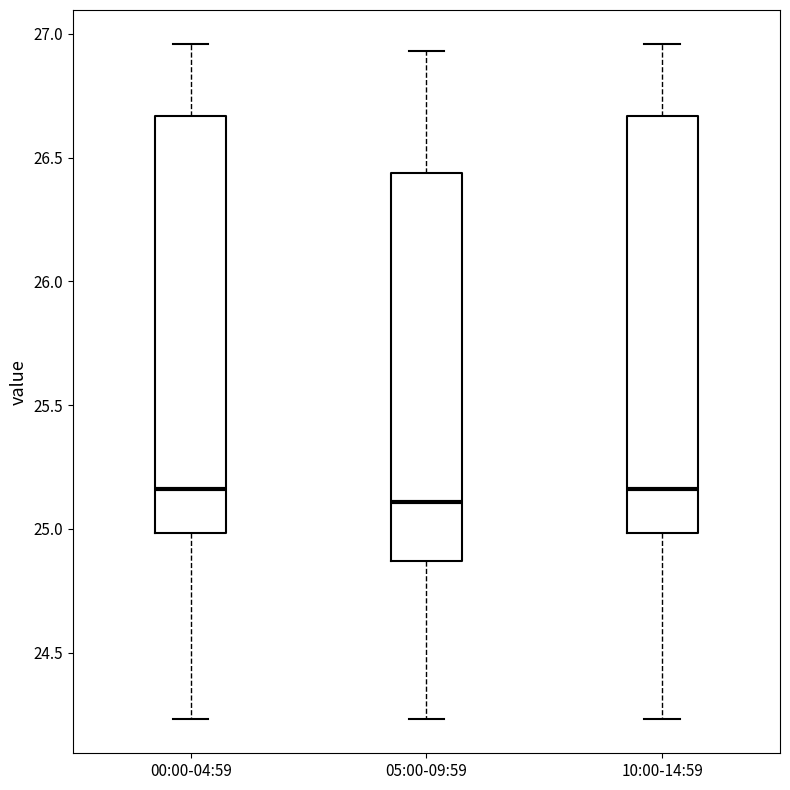

Reading left to right, transcribe this box plot: for each box, give where its median line is, the range the box spans, and where its two whiskers end, as read against the y-axis. The values are not printed on the chart, so give them approximately, as read against the axis.

00:00-04:59: median 25.15, box 25.00 to 26.65, whiskers 24.25 to 26.95
05:00-09:59: median 25.10, box 24.85 to 26.45, whiskers 24.25 to 26.95
10:00-14:59: median 25.15, box 25.00 to 26.65, whiskers 24.25 to 26.95